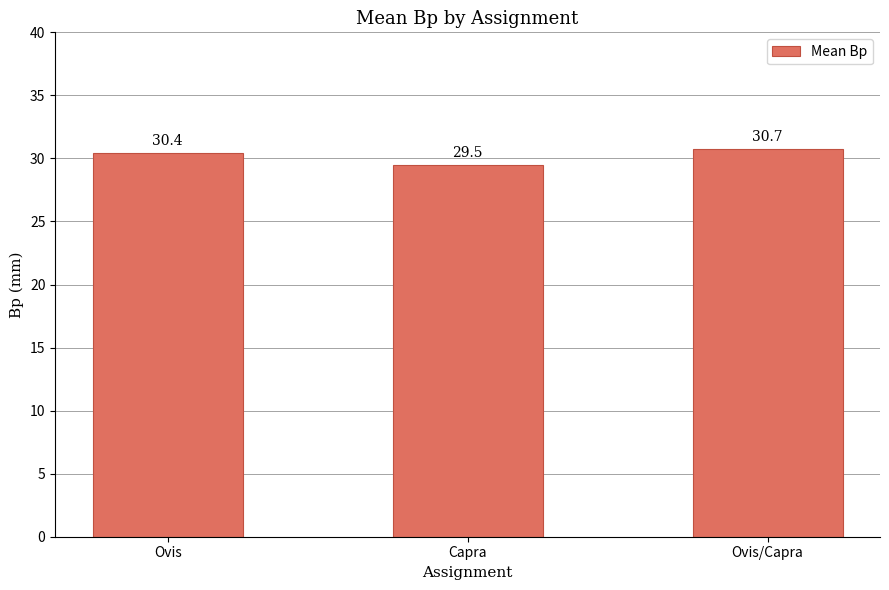

How many bars are there in total?

3